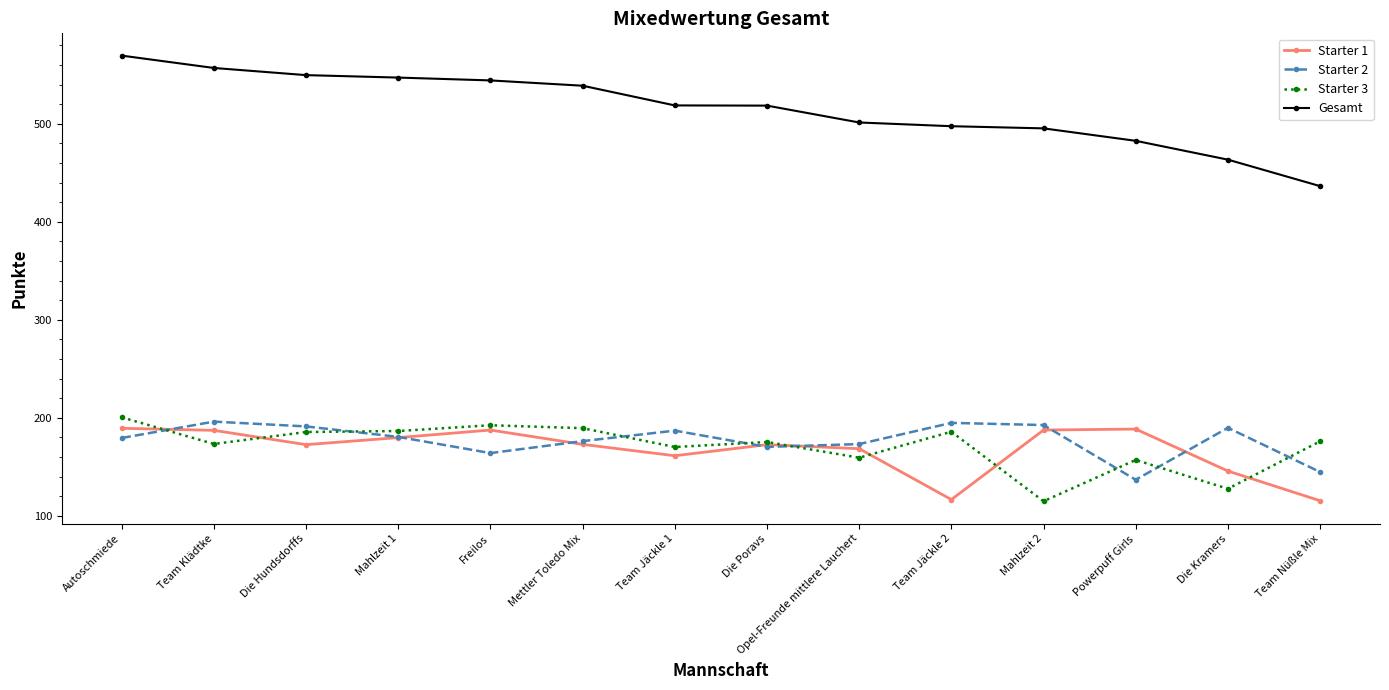

What is the sum of all Gesamt values?

7219.8